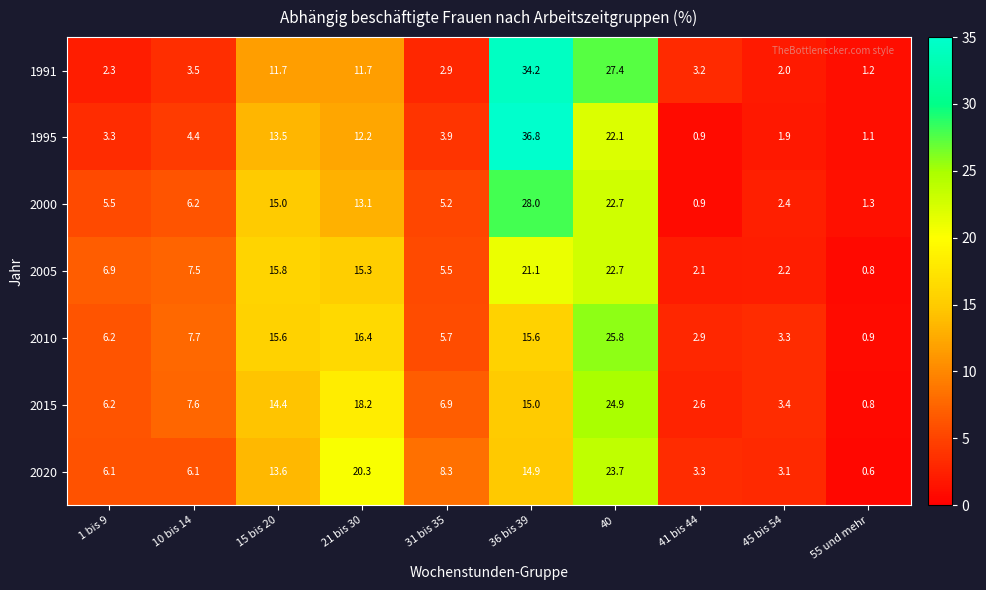

What is the sum of all 2010 values?

100.1